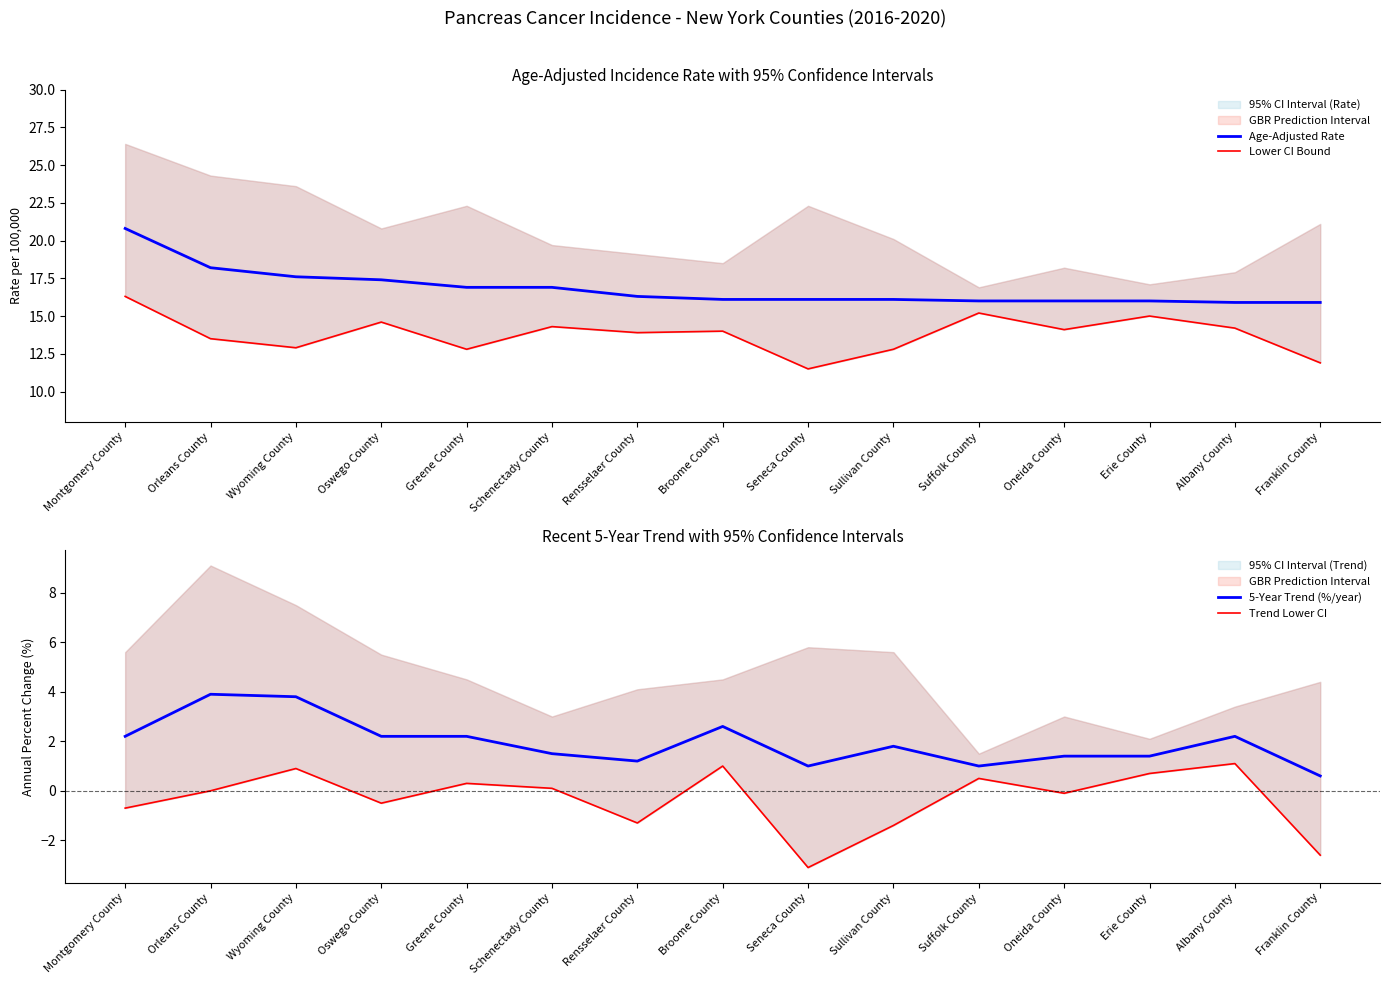

Read the 5-Year Trend (%/year) value at Albany County.

2.2